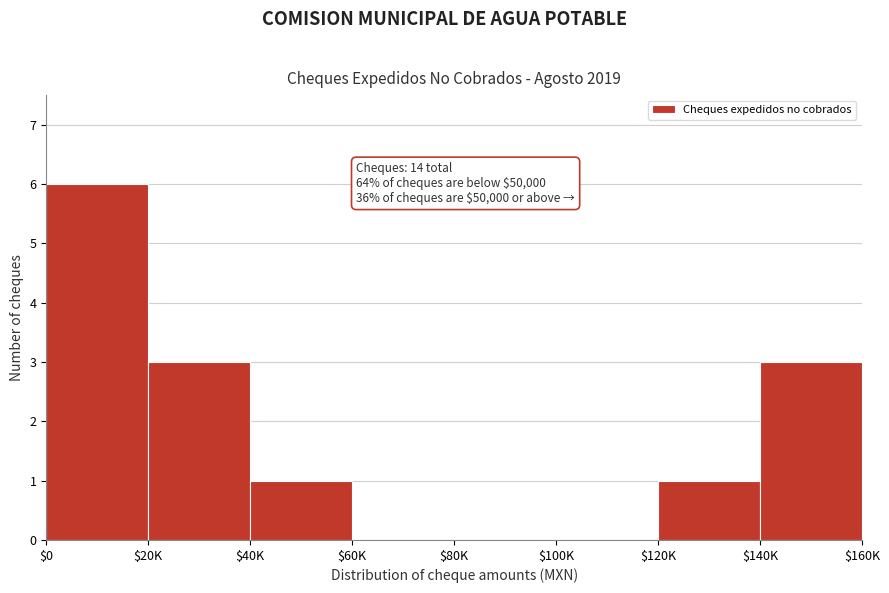

What is the sum of all values?

14